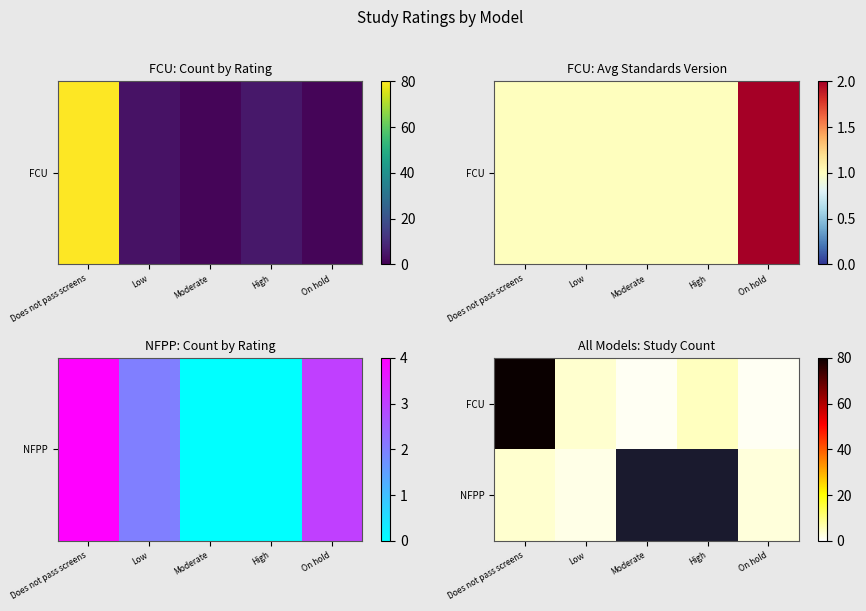

At which label does FCU first exceed 4?

Does not pass screens